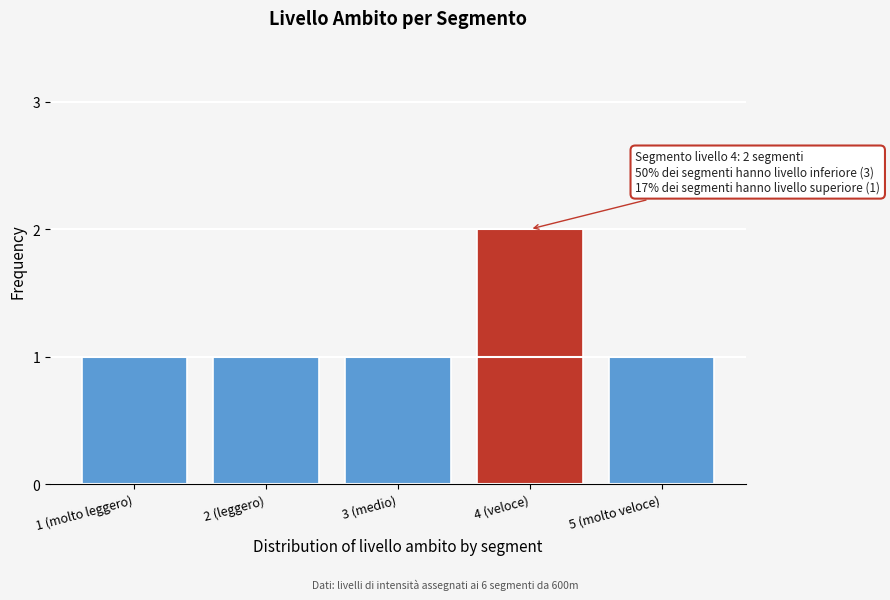

Reading left to right, extract all data points from this chart.

1 (molto leggero)=1	2 (leggero)=1	3 (medio)=1	4 (veloce)=2	5 (molto veloce)=1